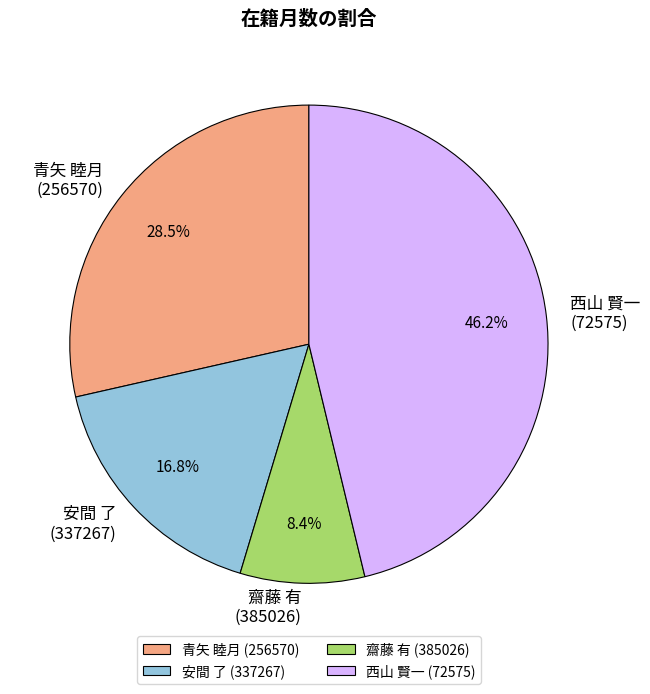

Which has a higher value, 齋藤 有 (385026) or 西山 賢一 (72575)?

西山 賢一 (72575)